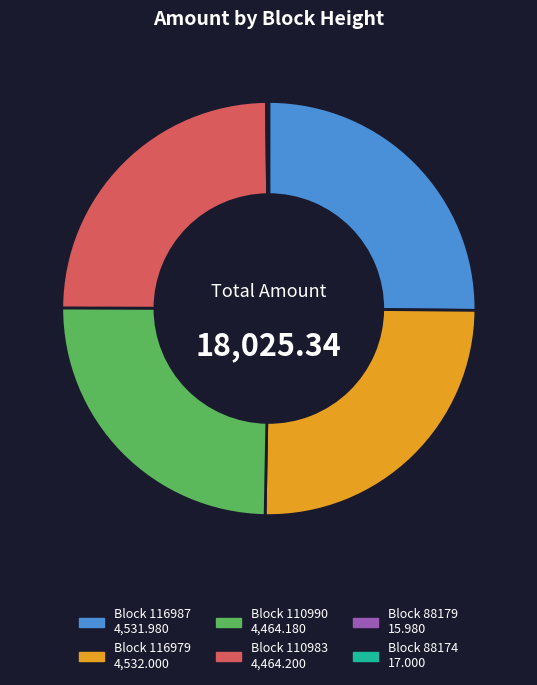

Is there any slice that represents more than half of the pie?

No